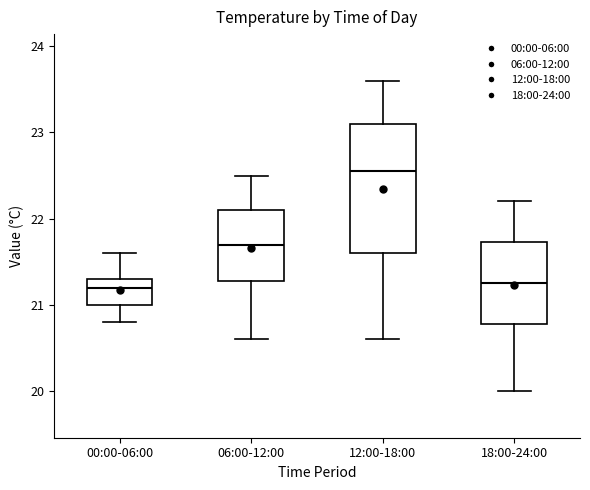

Reading left to right, transcribe this box plot: for each box, give where its median line is, the range the box spans, and where its two whiskers end, as read against the y-axis. The values are not printed on the chart, so give them approximately, as read against the axis.

00:00-06:00: median 21.2, box 21.0 to 21.3, whiskers 20.8 to 21.6
06:00-12:00: median 21.7, box 21.3 to 22.1, whiskers 20.6 to 22.5
12:00-18:00: median 22.6, box 21.6 to 23.1, whiskers 20.6 to 23.6
18:00-24:00: median 21.3, box 20.8 to 21.7, whiskers 20.0 to 22.2